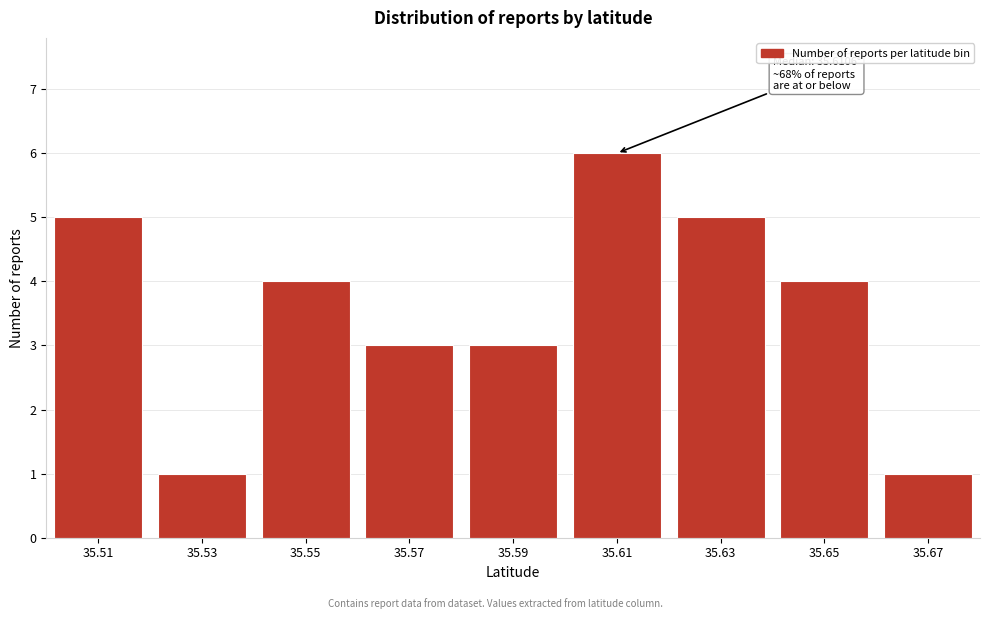

Reading left to right, list all the values displayed in this chart.

35.51=5	35.53=1	35.55=4	35.57=3	35.59=3	35.61=6	35.63=5	35.65=4	35.67=1